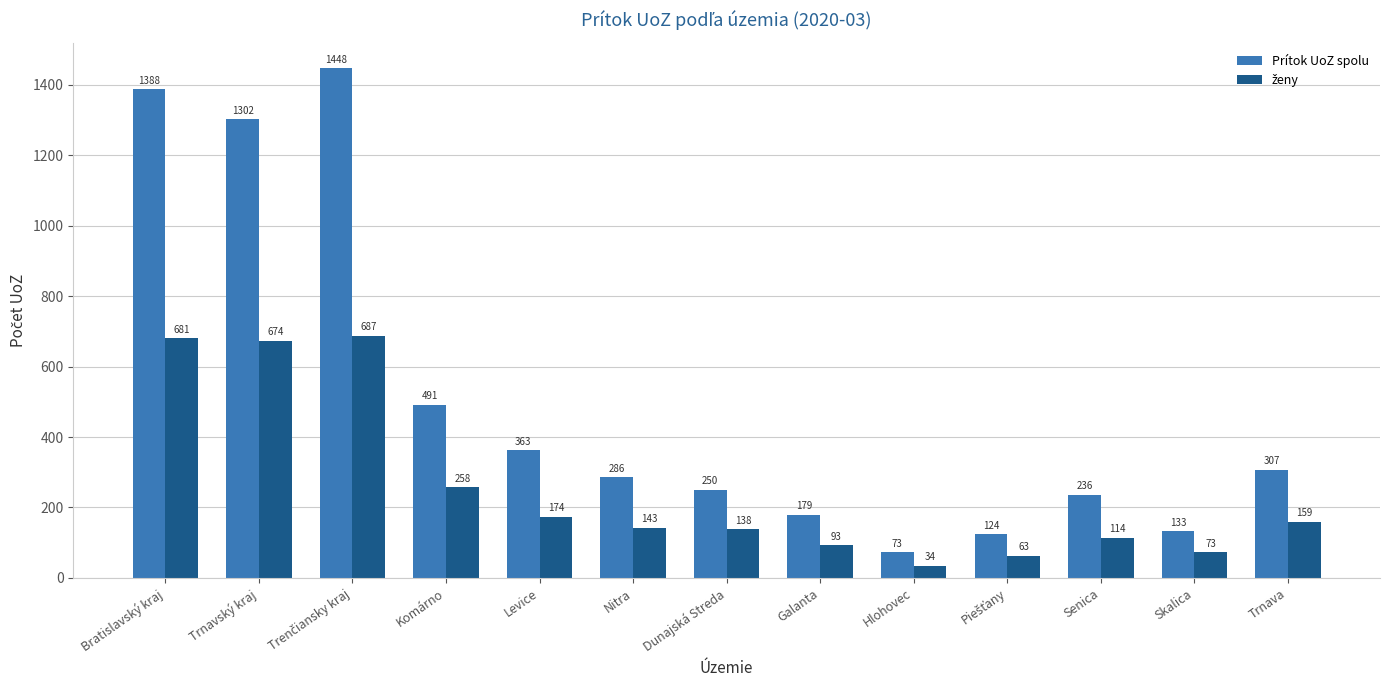

What is the lowest value of the Prítok UoZ spolu series?

73